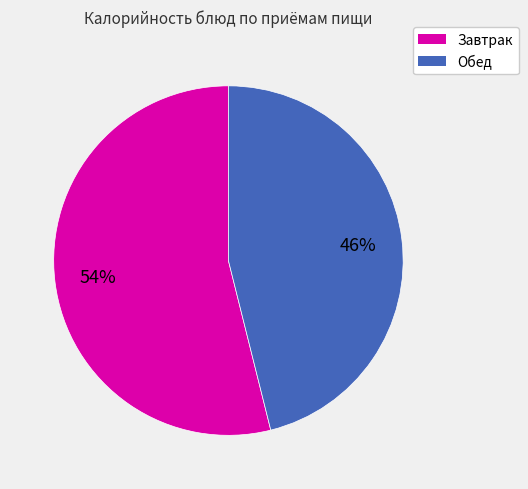

How many slices are in this pie chart?

2